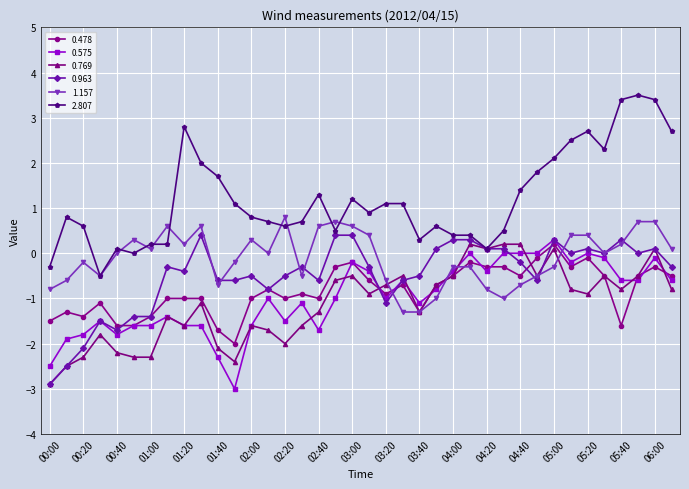

At how many categories does at least one series exceed 0?

36